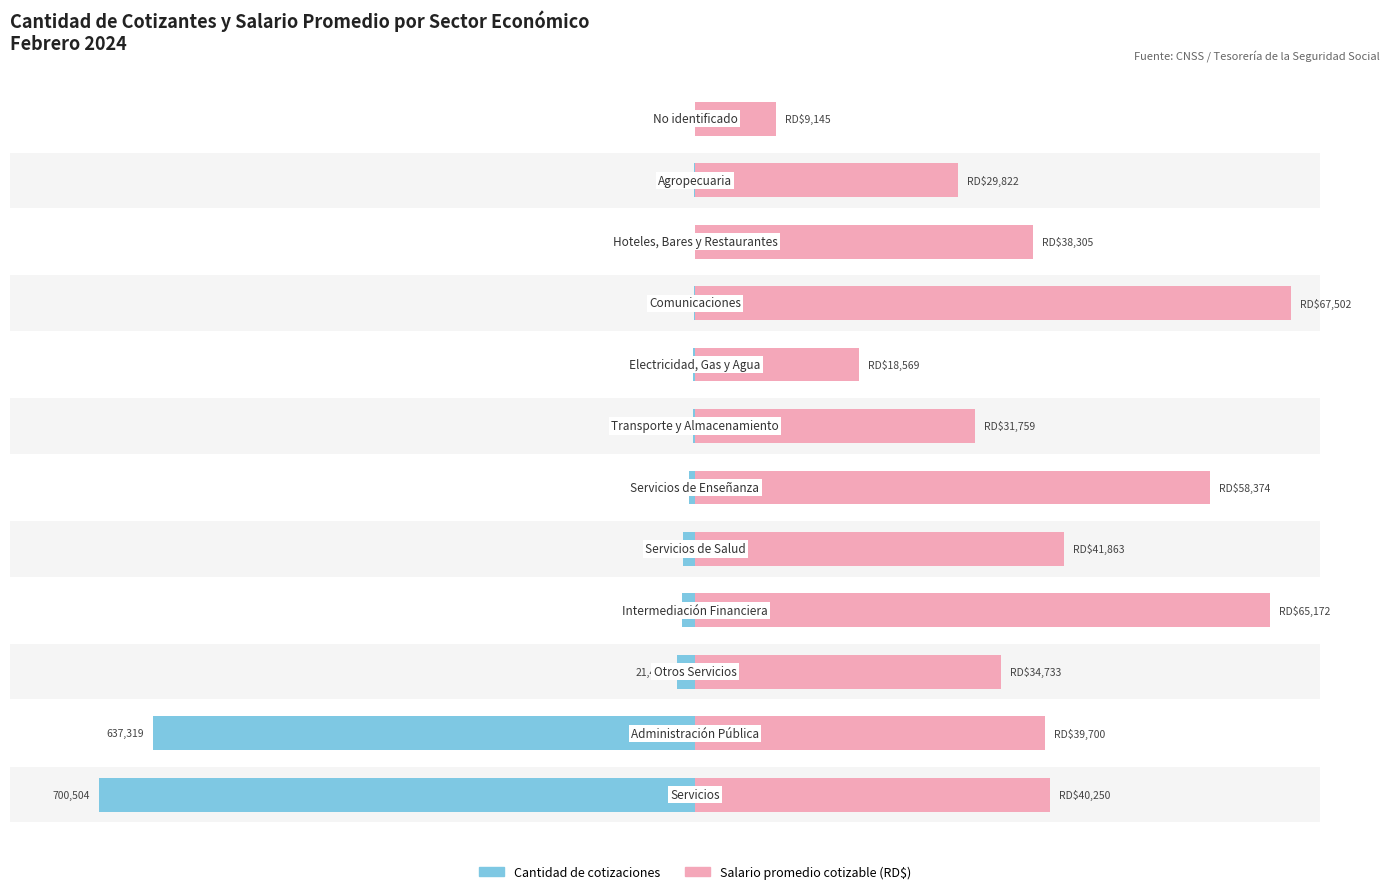

How many bars are there in each group?

2